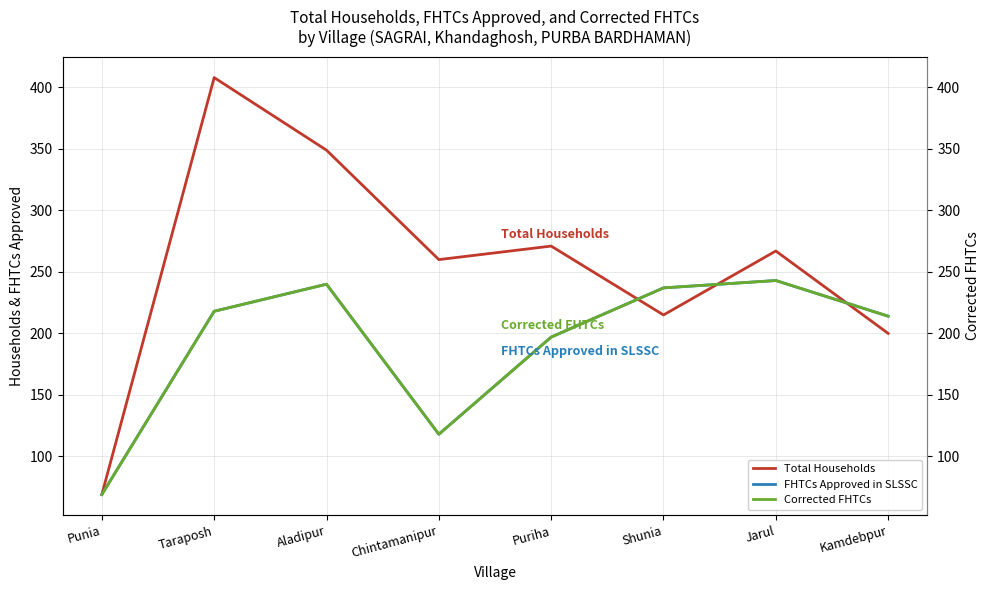

What is the value of the FHTCs Approved in SLSSC point at the 6th from the left?

237